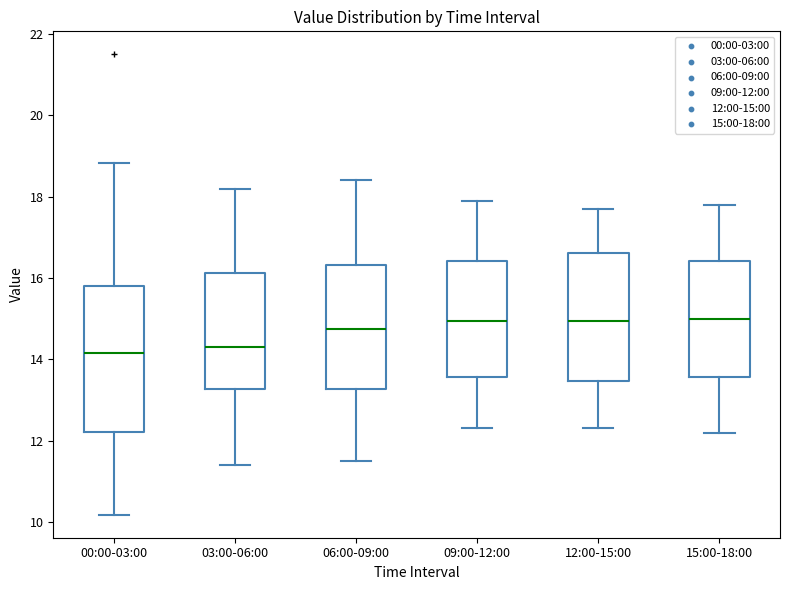

Reading left to right, read every box against the y-axis: the position of its median line, the range the box covers, and the ends of its whiskers. The values are not printed on the chart, so give them approximately, as read against the axis.

00:00-03:00: median 14.2, box 12.2 to 15.8, whiskers 10.2 to 18.8
03:00-06:00: median 14.4, box 13.2 to 16.2, whiskers 11.4 to 18.2
06:00-09:00: median 14.8, box 13.2 to 16.4, whiskers 11.6 to 18.4
09:00-12:00: median 15.0, box 13.6 to 16.4, whiskers 12.4 to 18.0
12:00-15:00: median 15.0, box 13.4 to 16.6, whiskers 12.4 to 17.8
15:00-18:00: median 15.0, box 13.6 to 16.4, whiskers 12.2 to 17.8